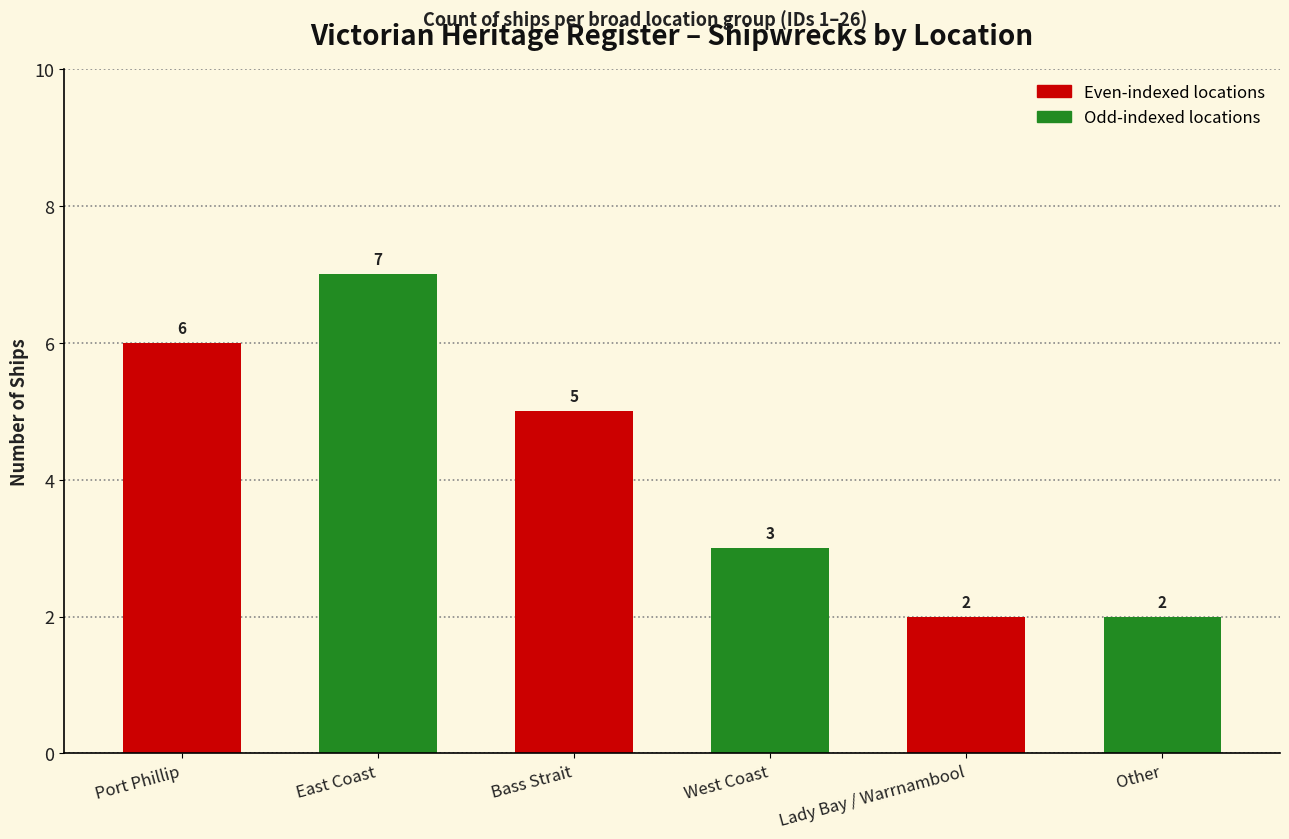

What is the label of the 4th bar from the left?

West Coast